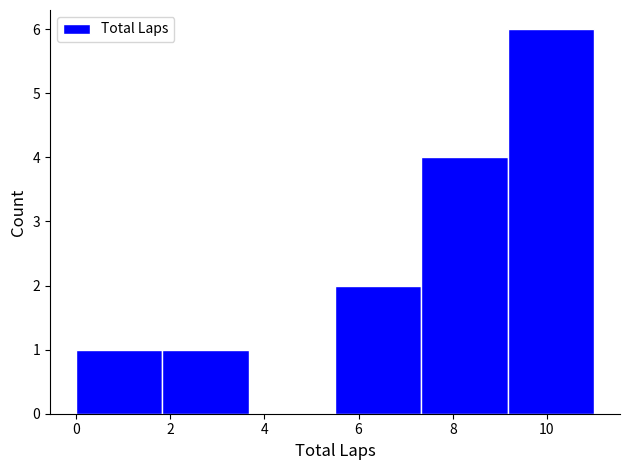

How tall is the bar that spans 0.0 to 1.8 on the x-axis? Neither the bar edges nor the heights are printed on the chart, so give them approximately, as read against the axes.

1